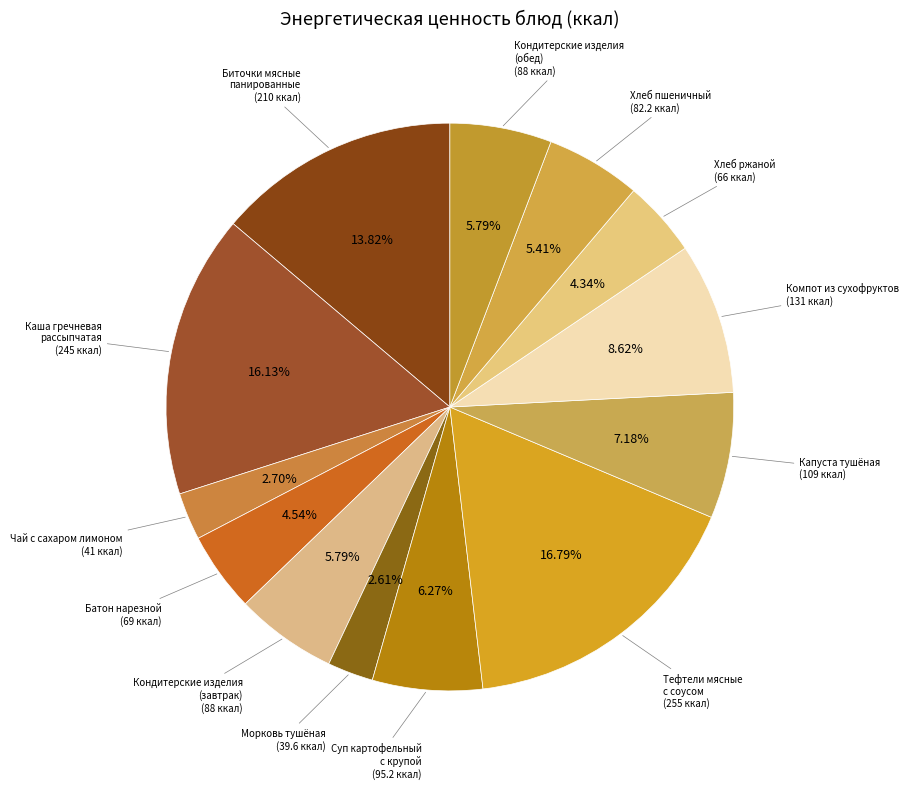

Does any single category account for the majority?

No